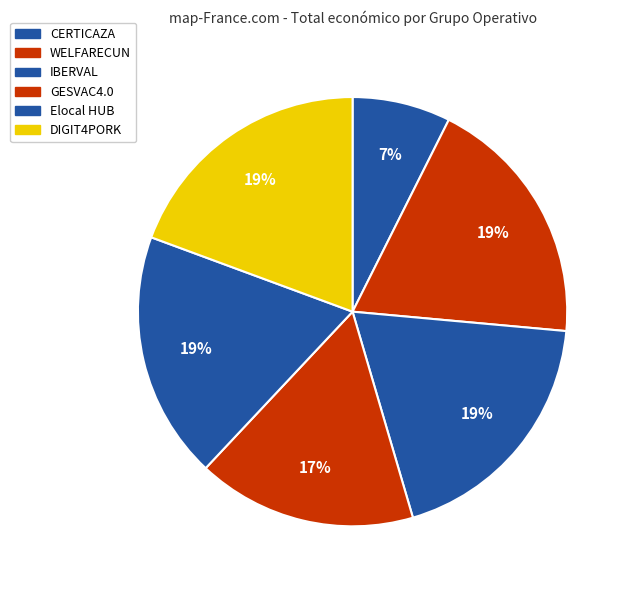

How many slices are in this pie chart?

6